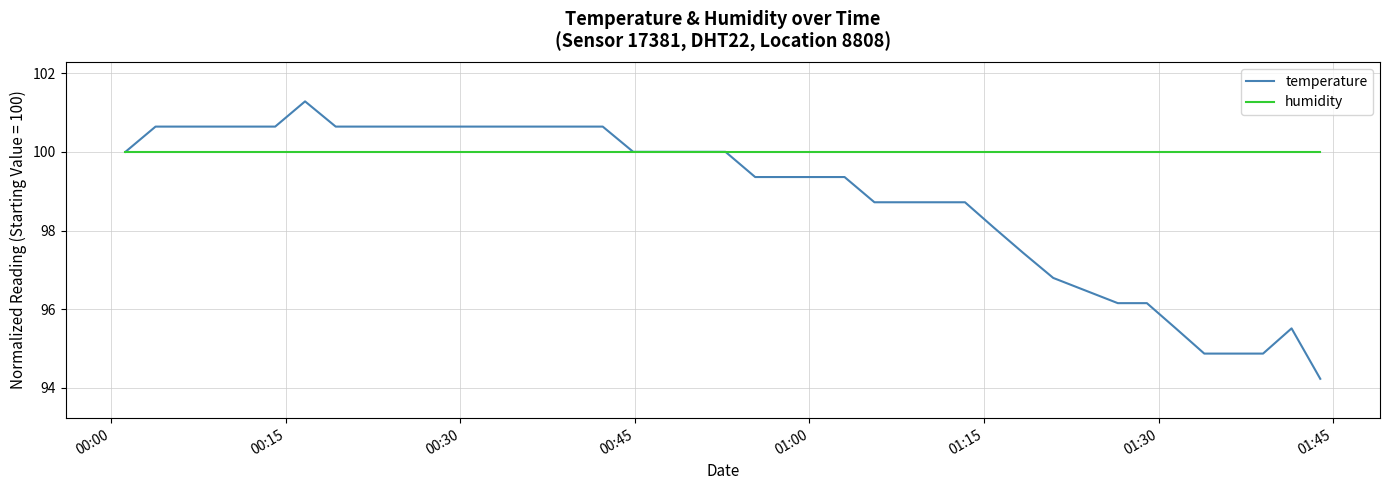

Which series has the widest spread of values?

temperature